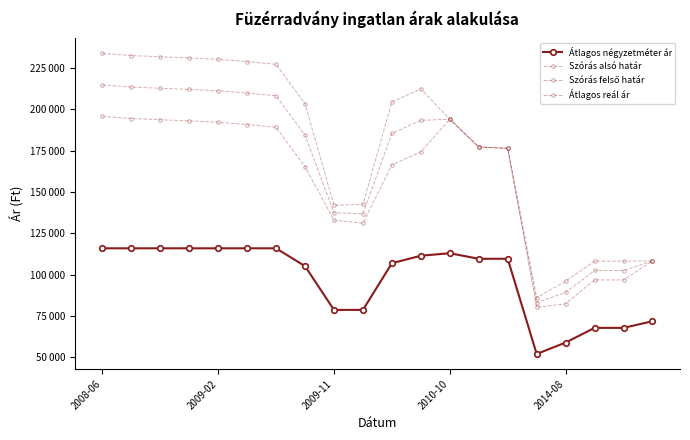

At how many categories does at least one series exceed 231406?

3